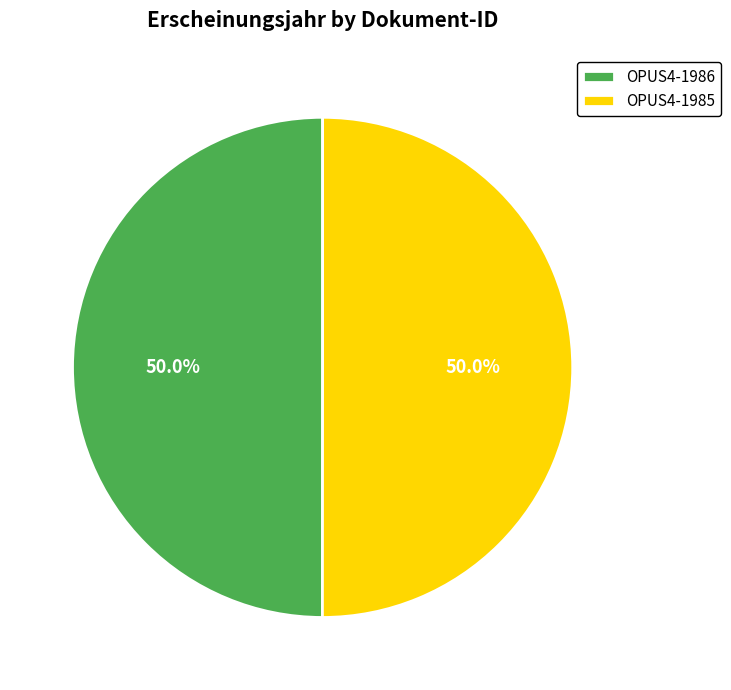

To the nearest percent, what is the average slice percentage?

50%